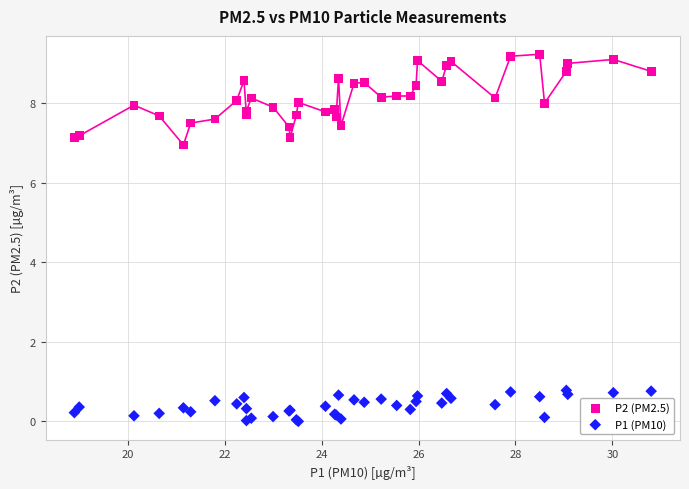

Which series contains the highest Y value?

P2 (PM2.5)